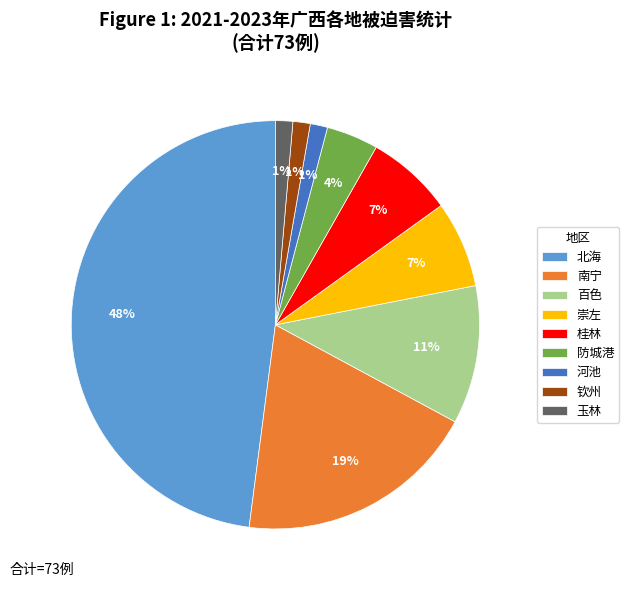

Which category has the biggest portion of the pie?

北海